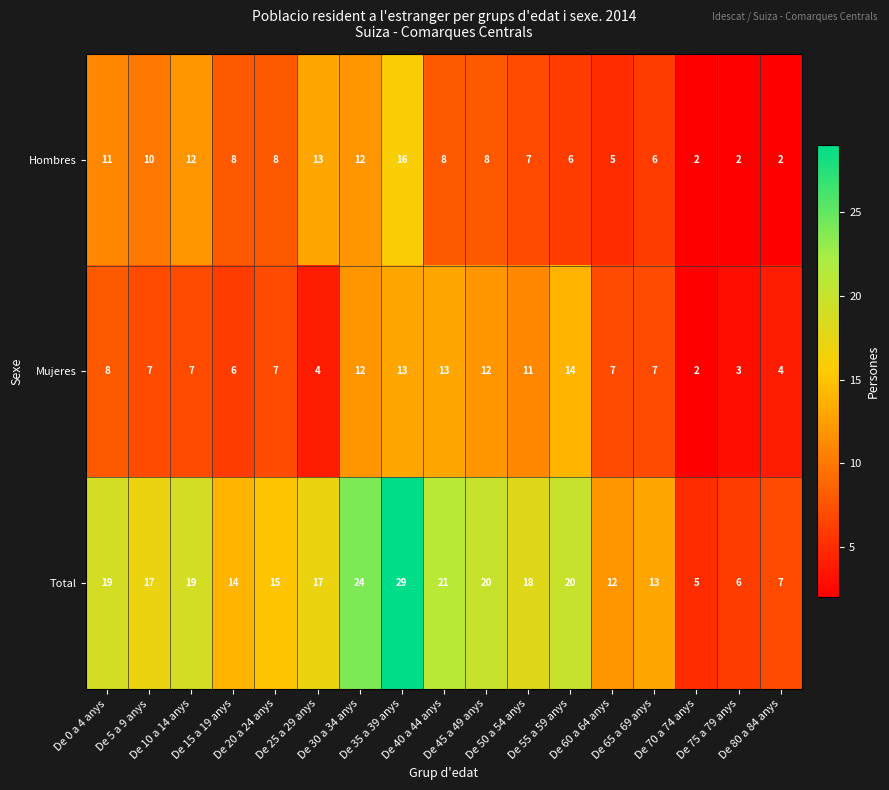

What is the difference between the second highest and second lowest values in the Total series?

18